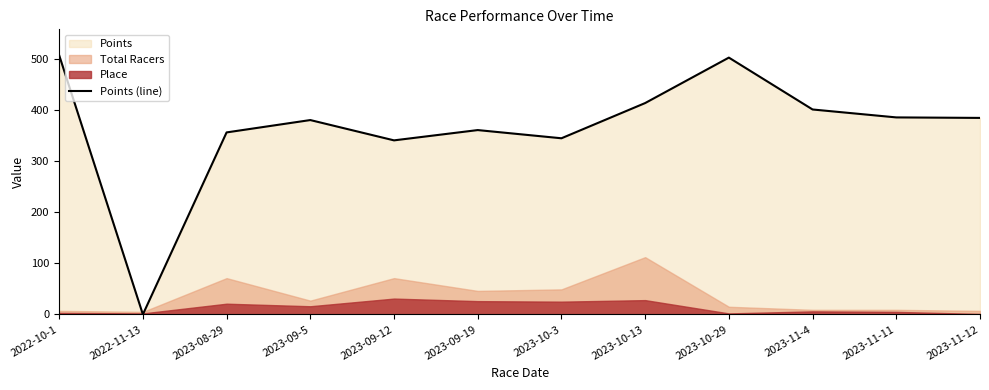

What is the value of the 3rd point from the left?

355.9